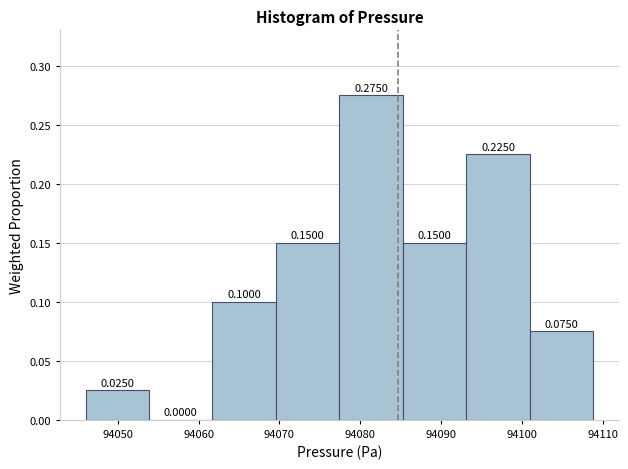

Reading left to right, list every bar in this chart as the range it spans on the x-axis followed by its height. The bar edges are not printed on the chart, so give them approximately, as read against the axis.

94046 to 94054: 0.0250
94054 to 94062: 0.0000
94062 to 94070: 0.1000
94070 to 94077: 0.1500
94077 to 94085: 0.2750
94085 to 94093: 0.1500
94093 to 94101: 0.2250
94101 to 94109: 0.0750